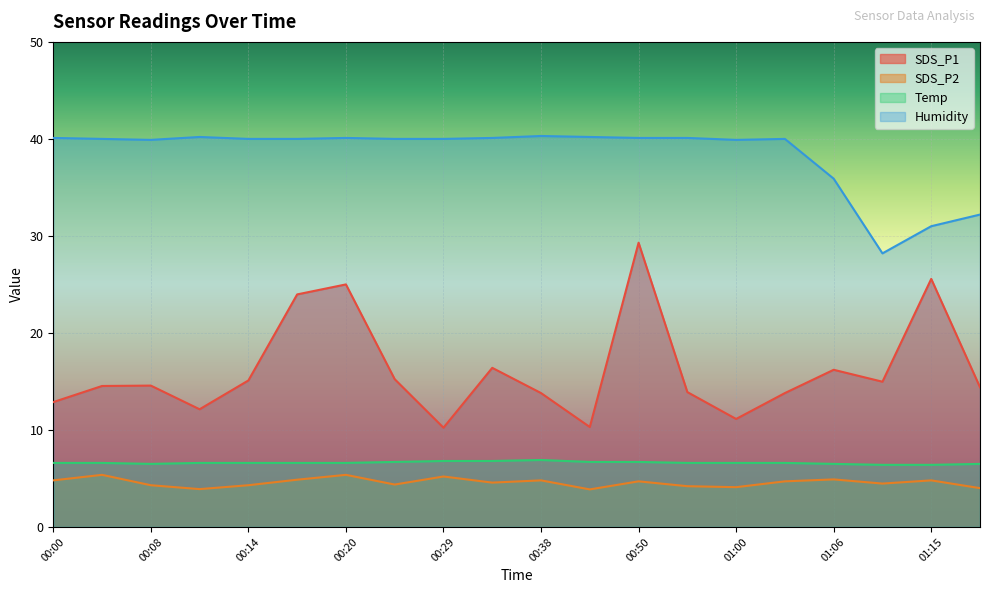

How many lines are shown in the chart?

4